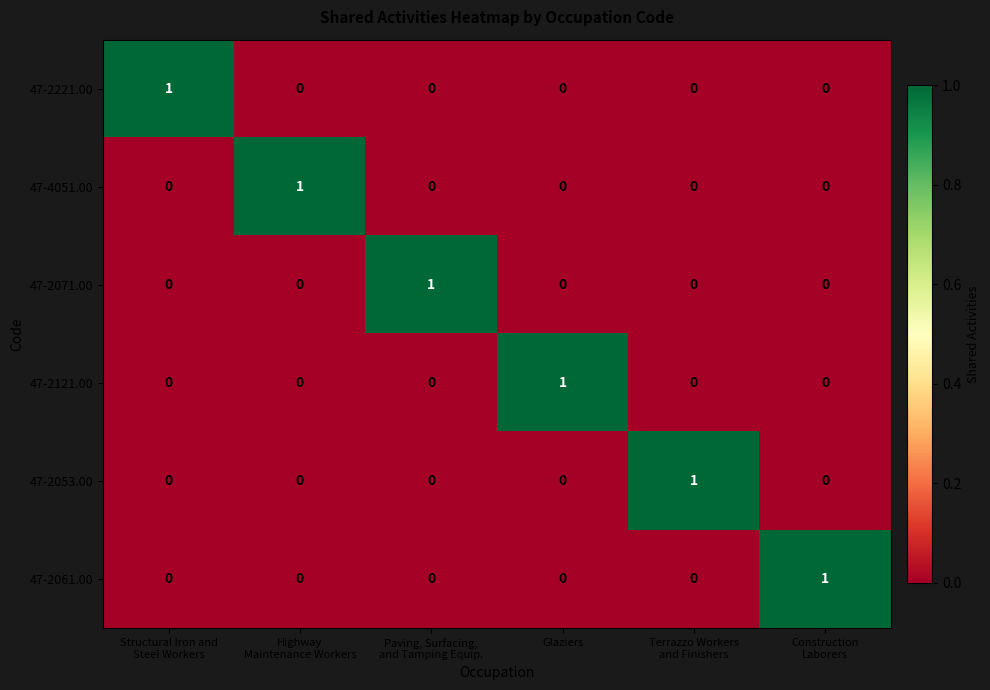

The value of 47-2221.00 at Glaziers is 1. True or false?

False